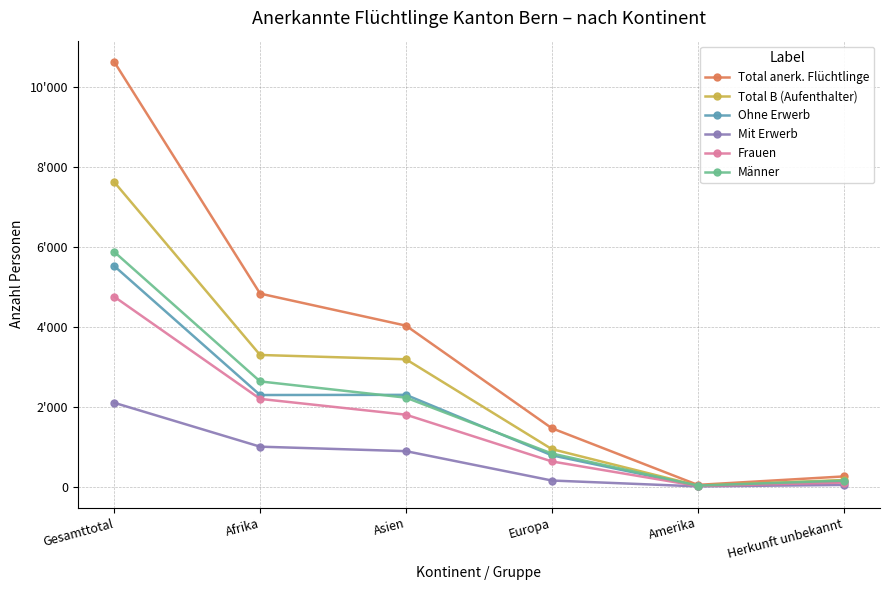

At which label does Mit Erwerb reach its minimum?

Amerika